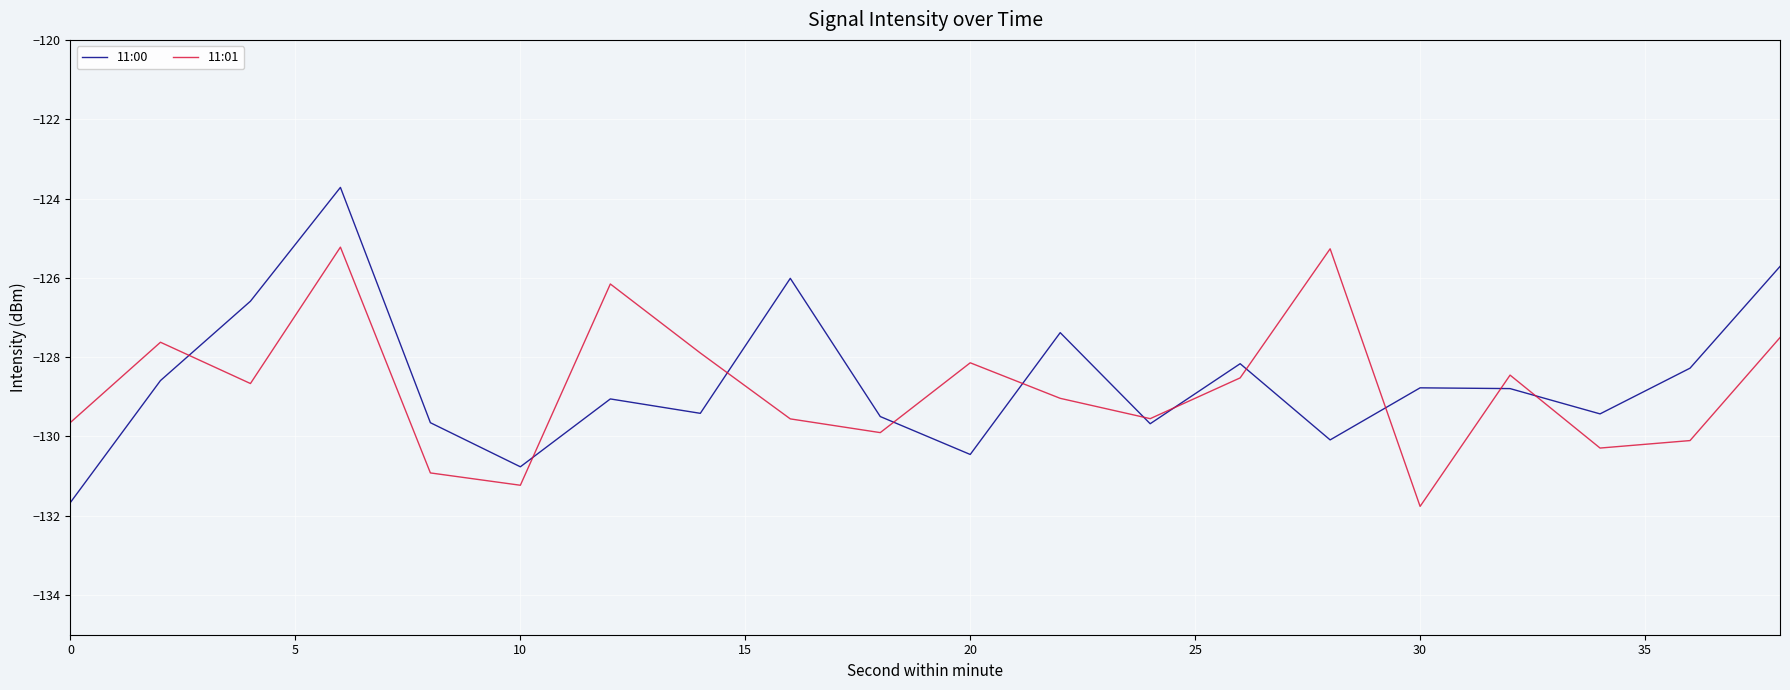

What is the minimum value shown in the chart?

-131.8